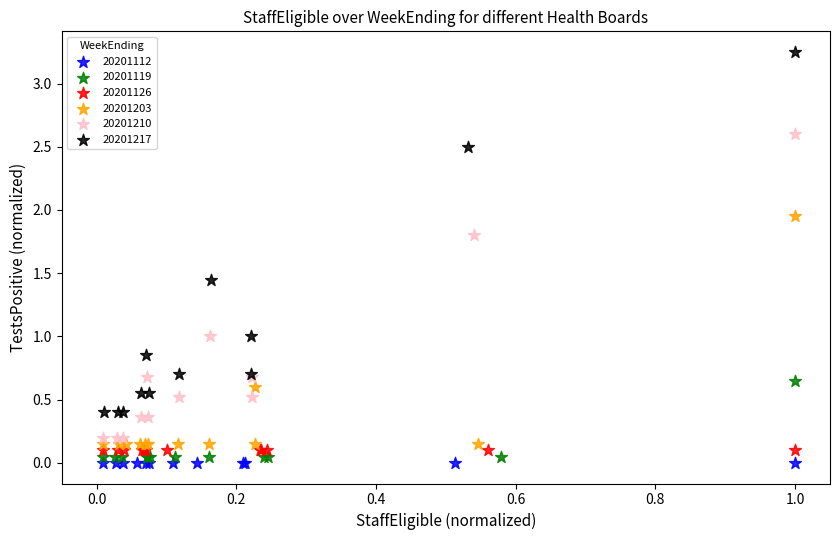

Which series reaches the minimum Y coordinate?

20201112